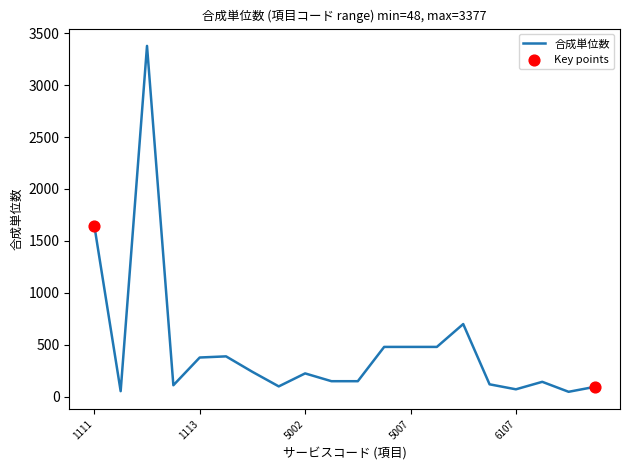

What is the difference between the maximum and minimum values?

3329